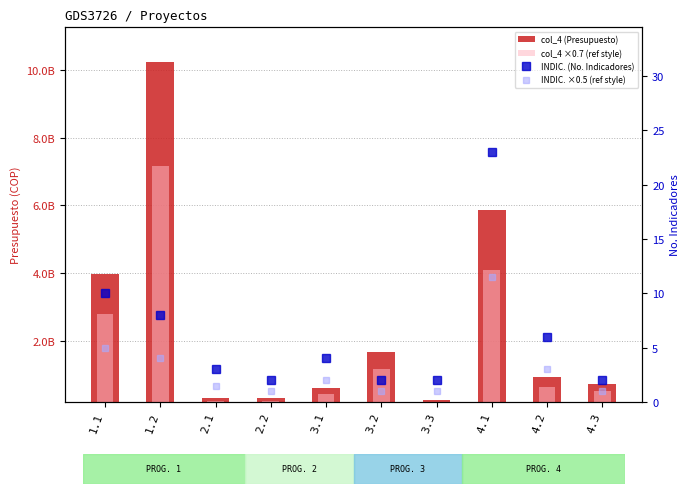

Which series changed the most between 2.1 and 2.2?

INDIC. (No. Indicadores)